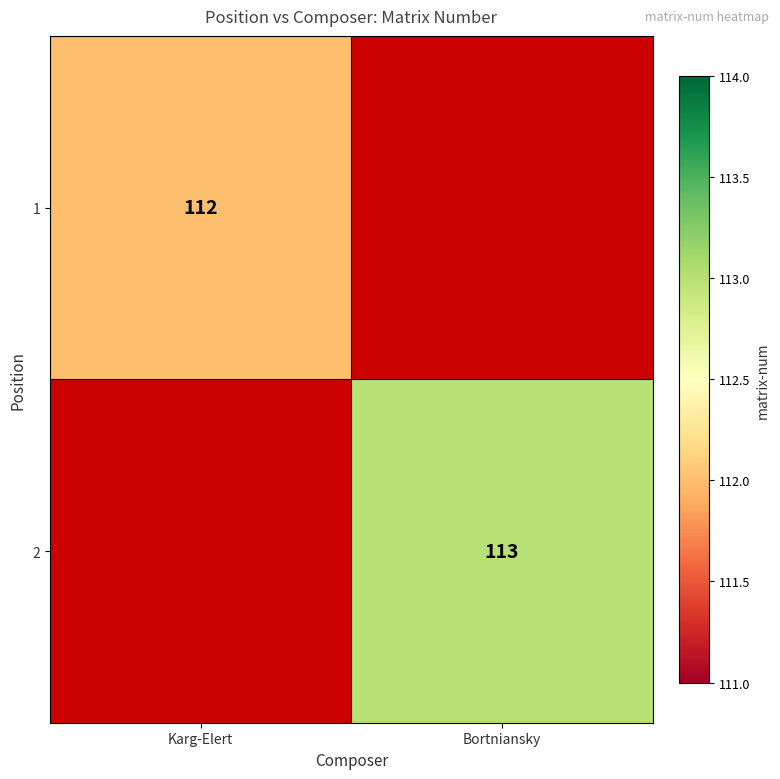

The value of 1 at Karg-Elert is 55. True or false?

False